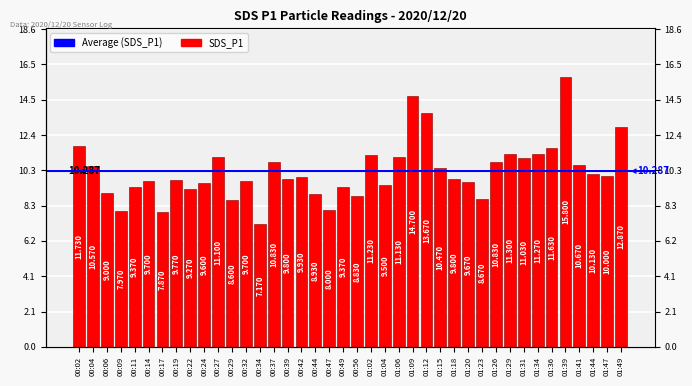

At which category does the chart reach its minimum across all series?

00:34